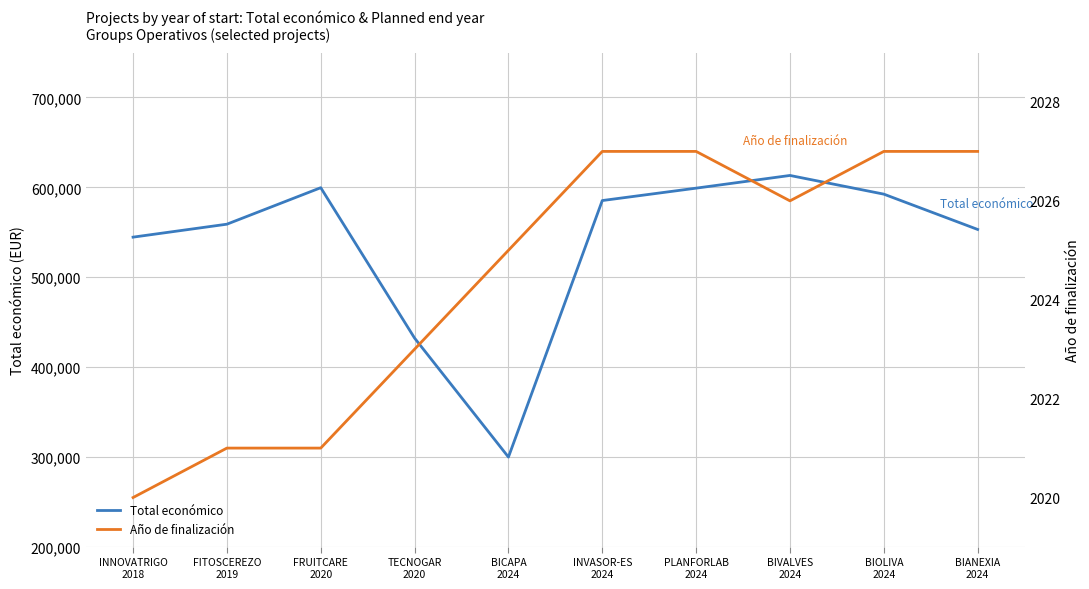

Rank the series by their maximum value, from highest to lowest.

Total económico, Año de finalización